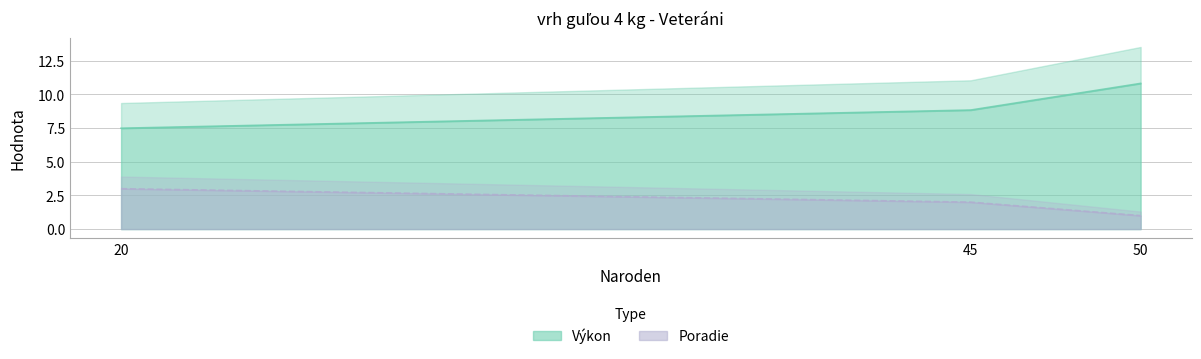

What is the value of the 1st point from the left?

3